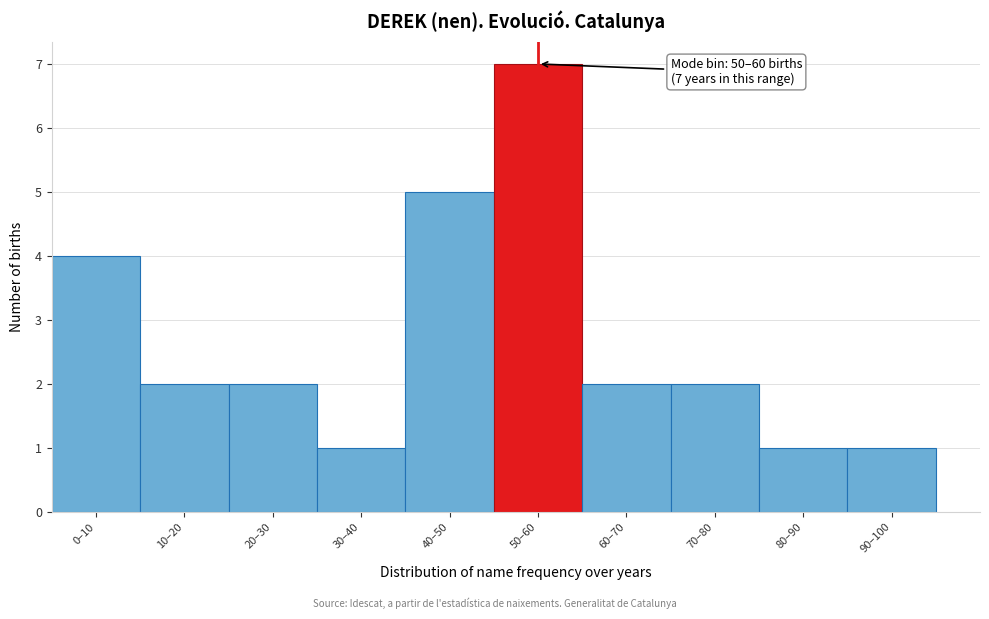

Reading left to right, what are all the values shown in this chart?

4	2	2	1	5	7	2	2	1	1